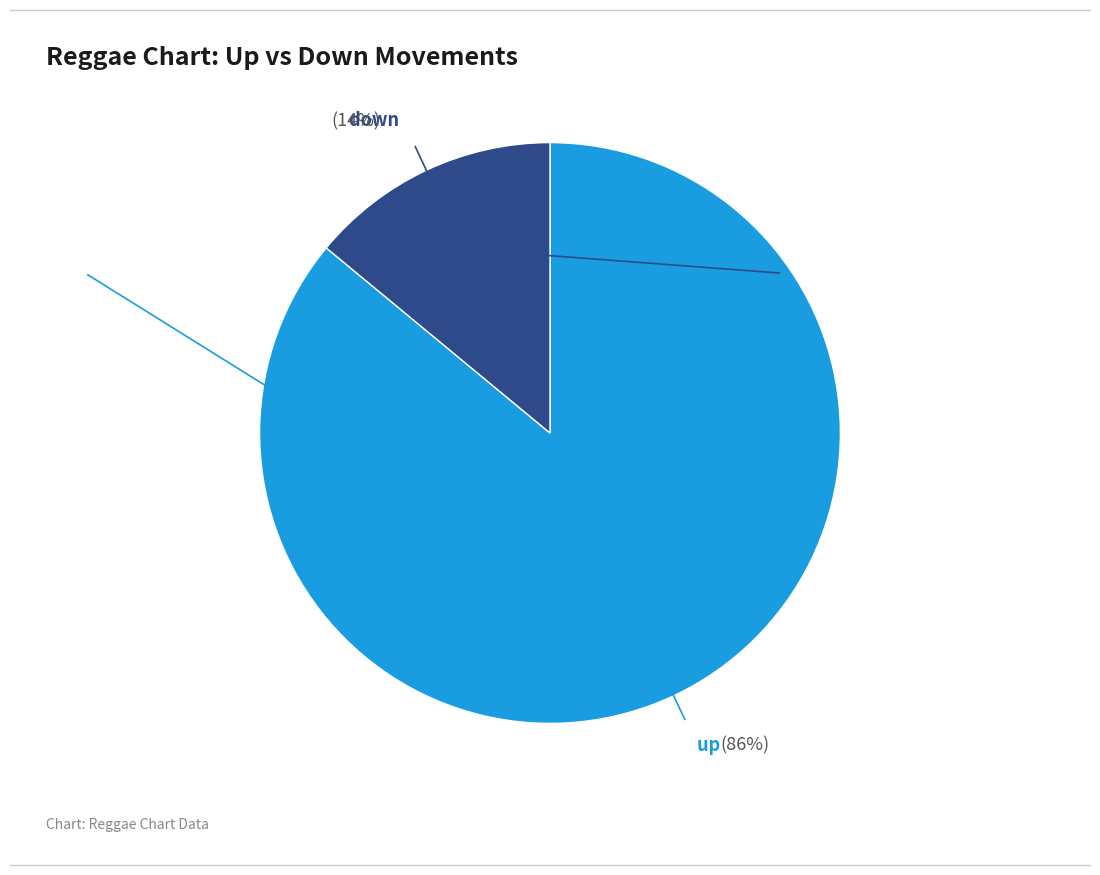

How many slices are in this pie chart?

2